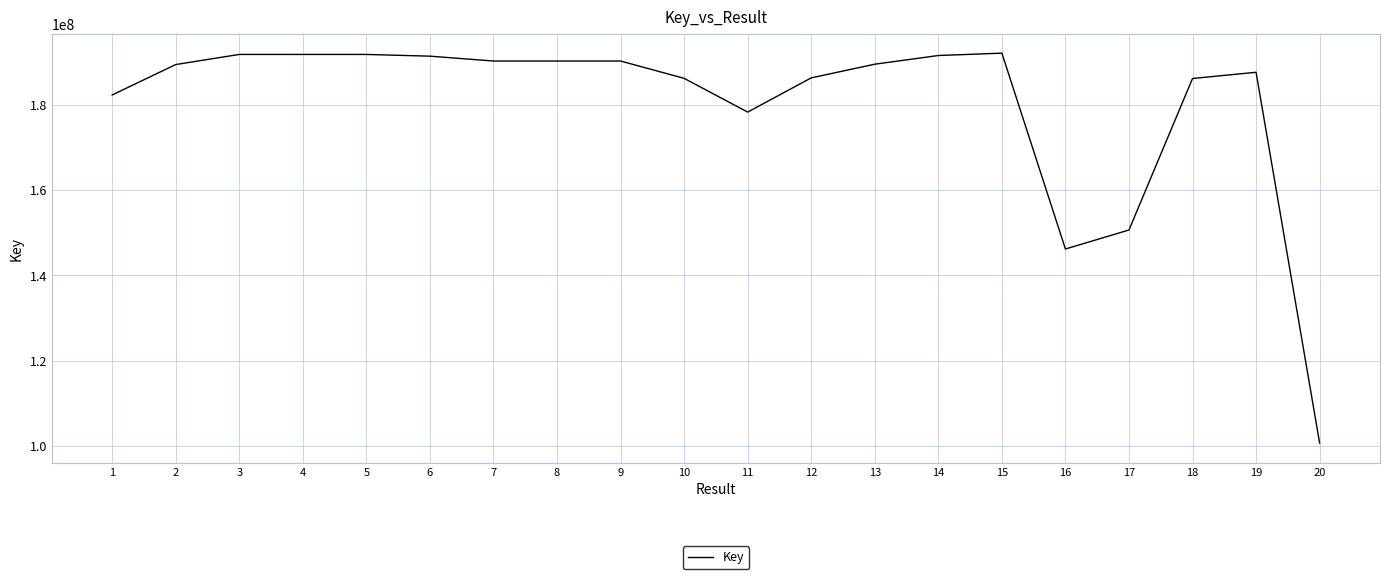

Is it true that the value at 20 is 22490561?

False